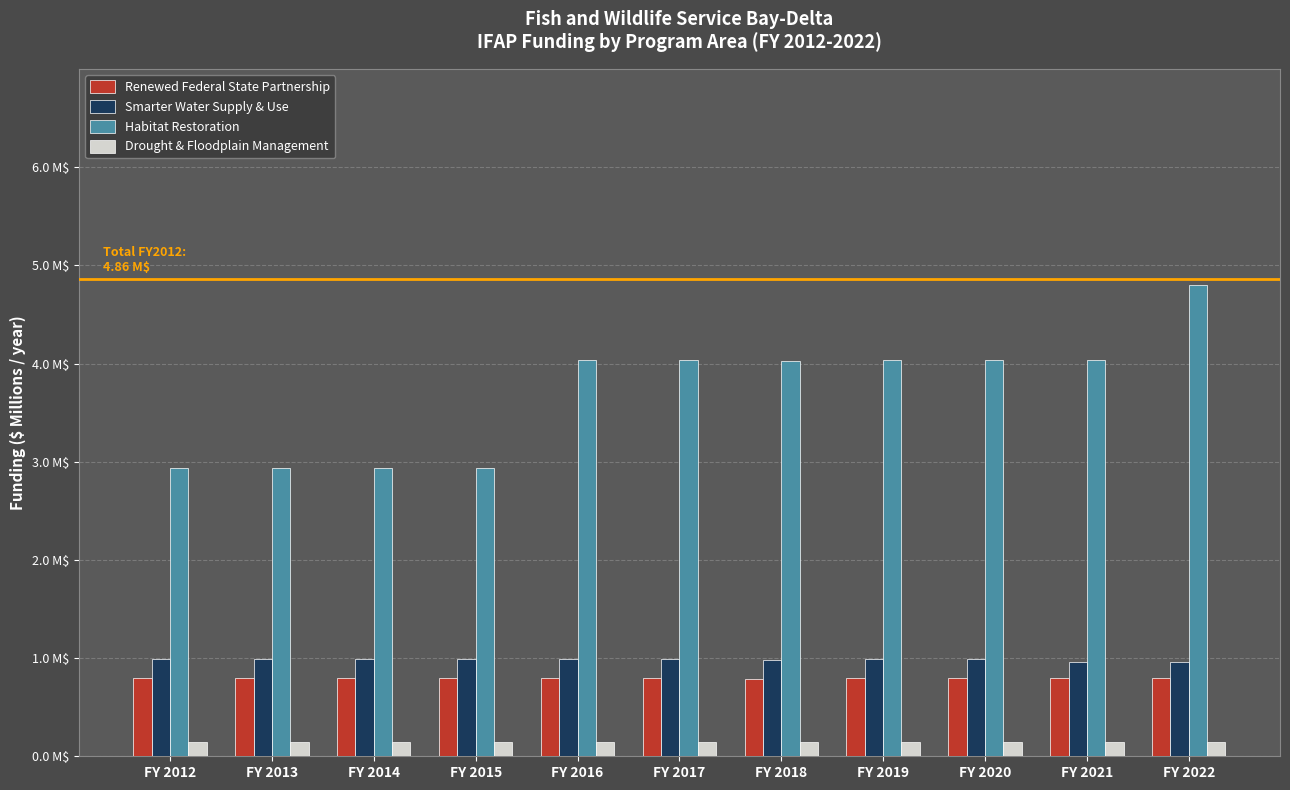

What are all the series names shown in the legend?

Renewed Federal State Partnership, Smarter Water Supply & Use, Habitat Restoration, Drought & Floodplain Management